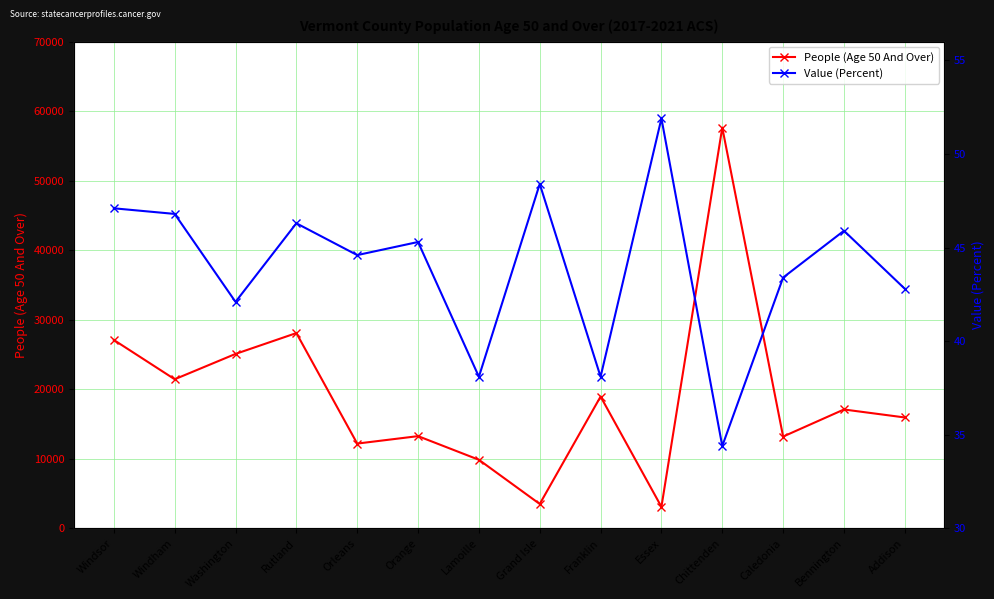

True or false: People (Age 50 And Over) and Value (Percent) cross at least once.

False